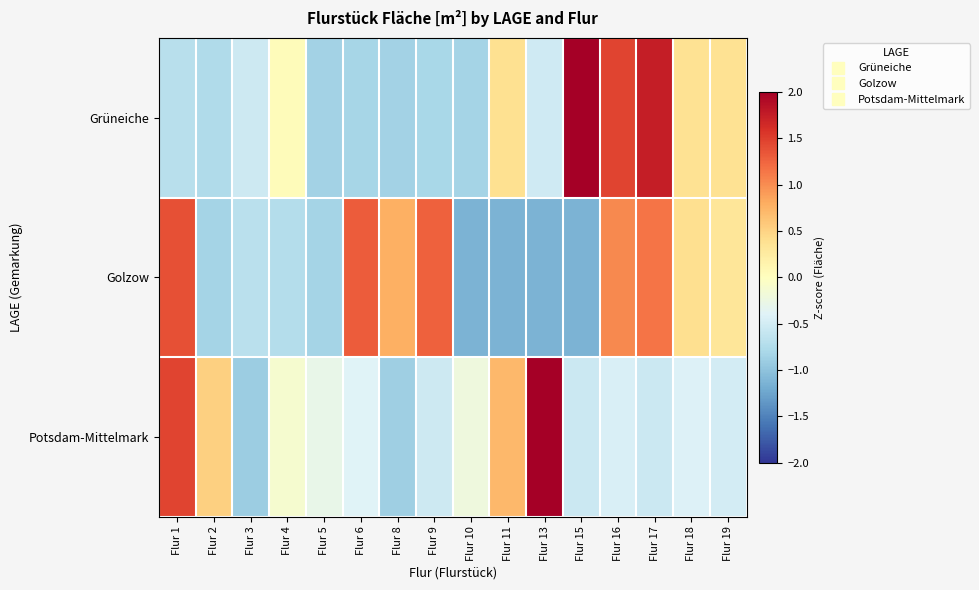

At how many categories does at least one series exceed 0?

13